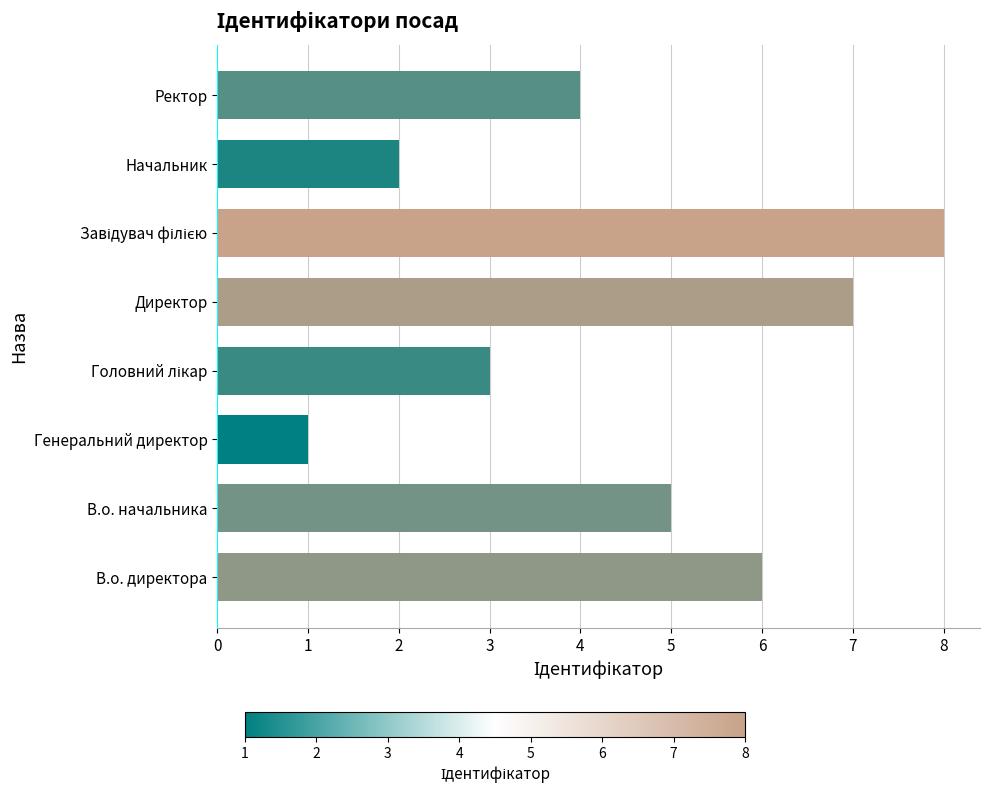

What is the difference between the maximum and minimum values?

7